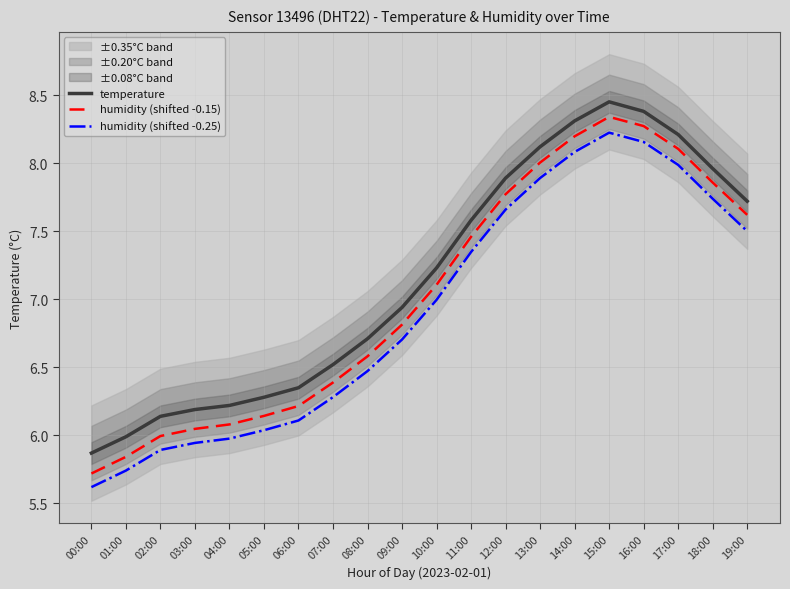

Between 10:00 and 18:00, which series saw the biggest shift?

humidity (shifted -0.15)